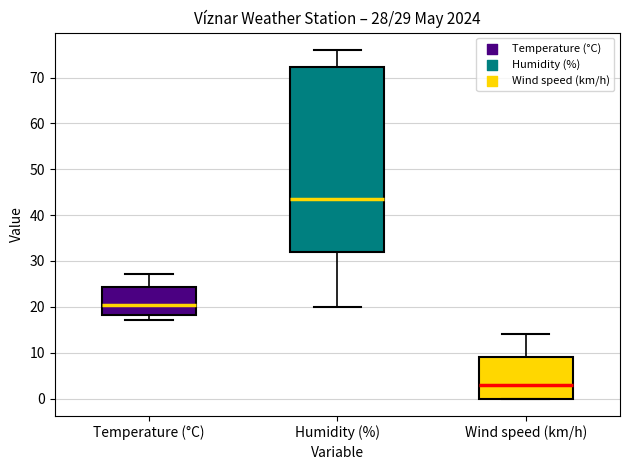

Comparing the boxes themselves (not the whiskers), which one is the tallest?

Humidity (%)